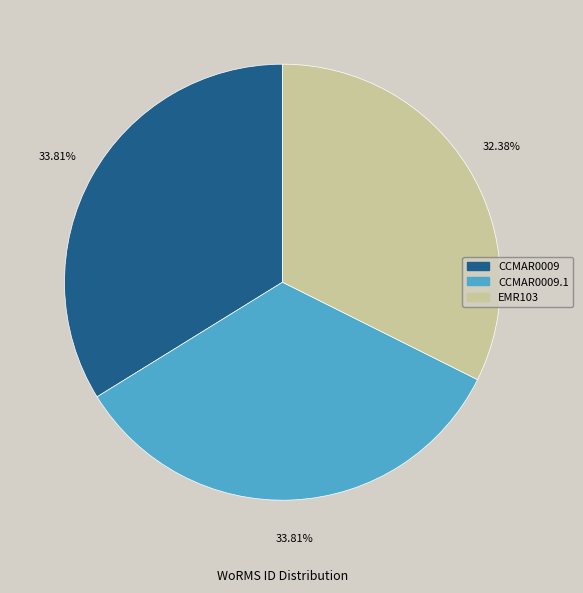

Does any single category account for the majority?

No